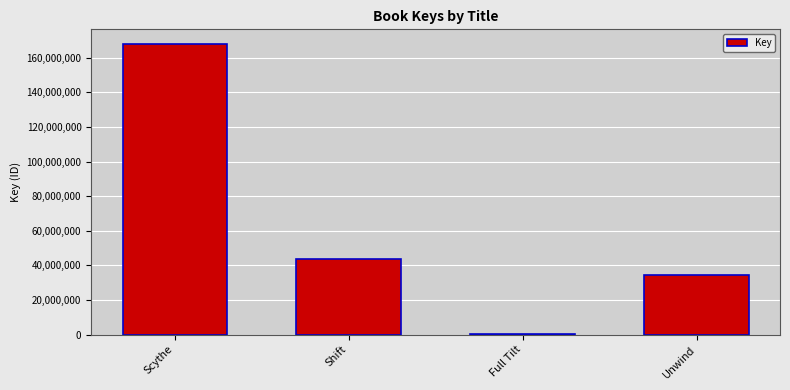

Which category has the highest value across all series?

Scythe